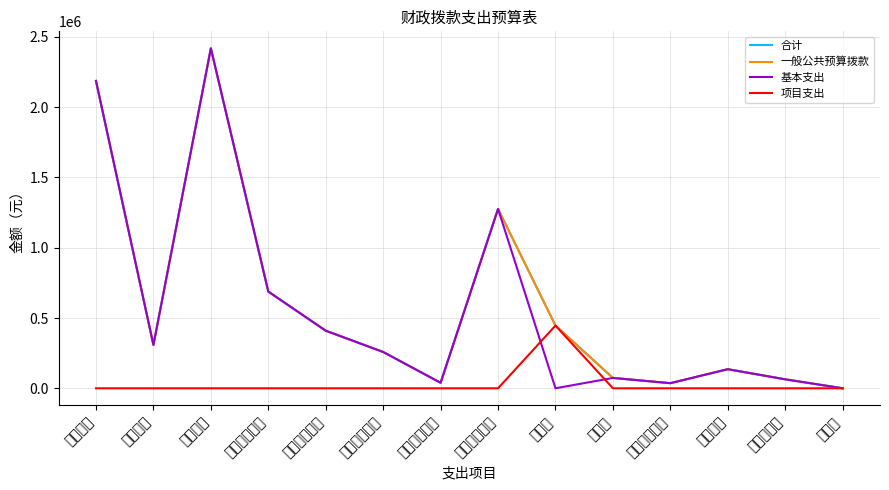

What are all the series names shown in the legend?

合计, 一般公共预算拨款, 基本支出, 项目支出